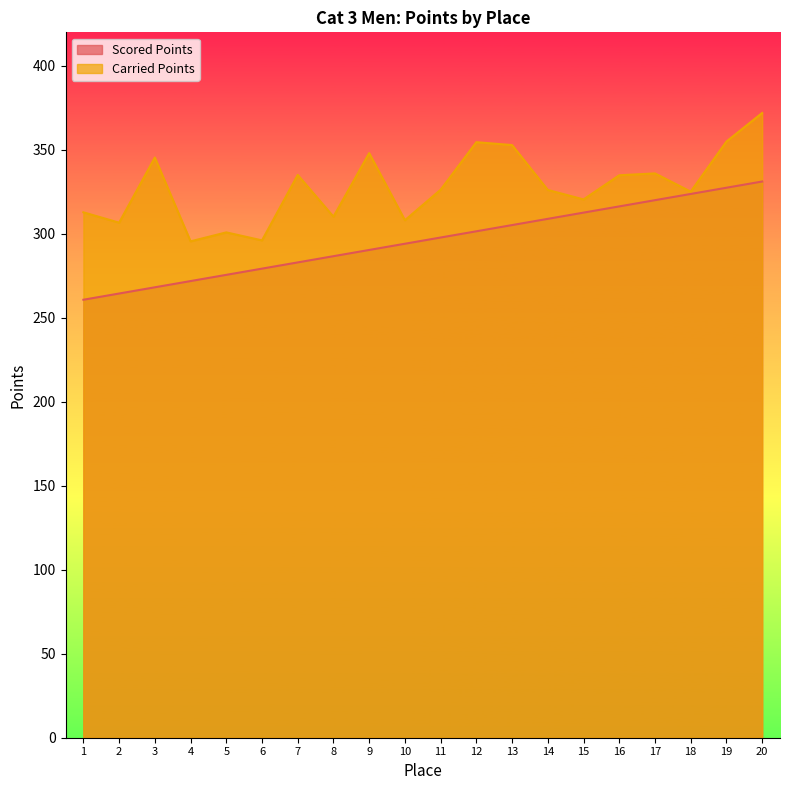

What is the average value of the Scored Points series?

296.0